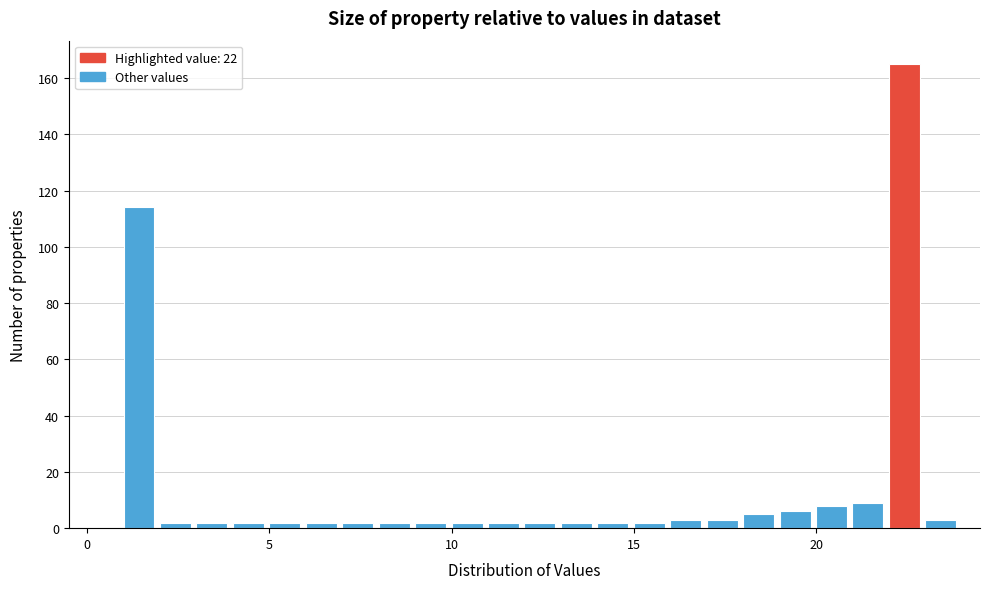

Read against the x-axis, roughly where is the centre of the tallest bar?

22.5